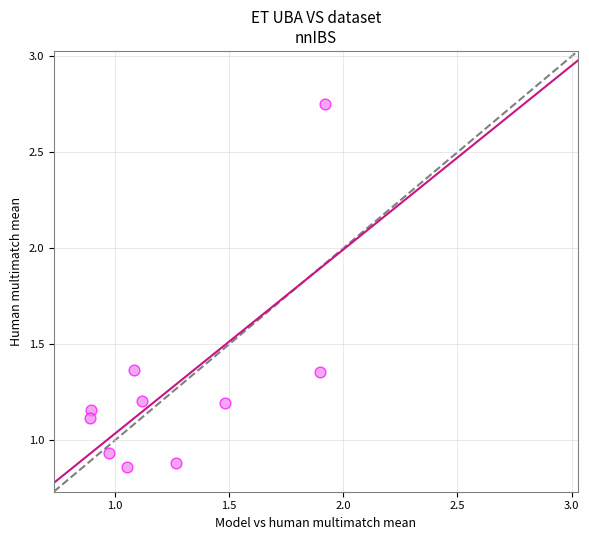

What is the average Y value?

1.3